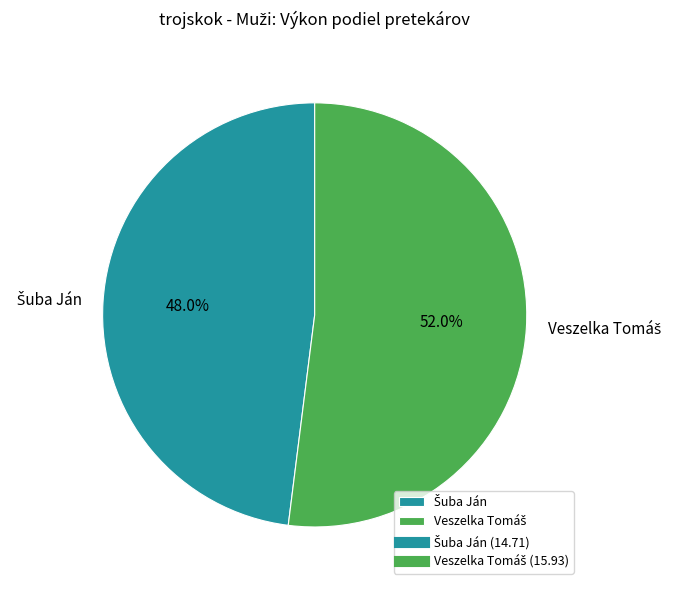

Does any single category account for the majority?

Yes